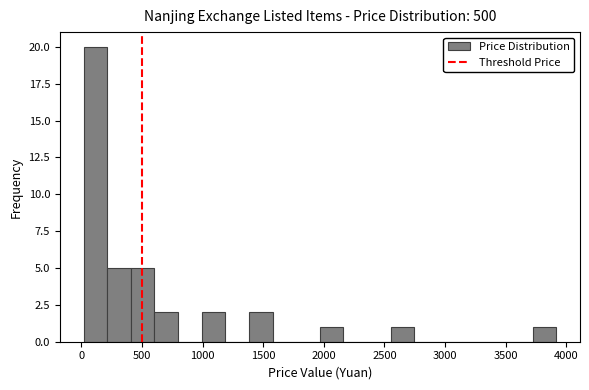

Read against the x-axis, roughly where is the centre of the tallest bar?

100